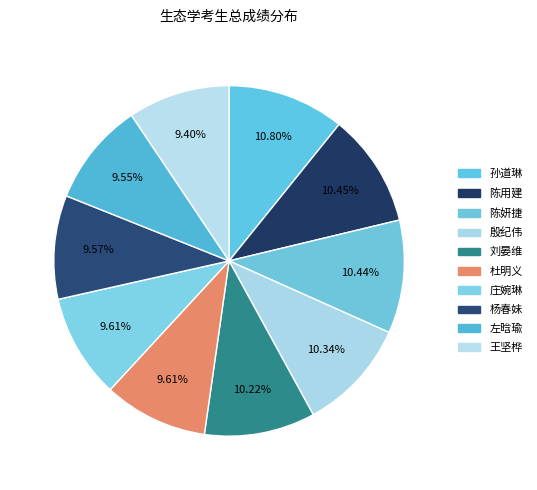

To the nearest percent, what portion does 王坚桦 represent?

9%